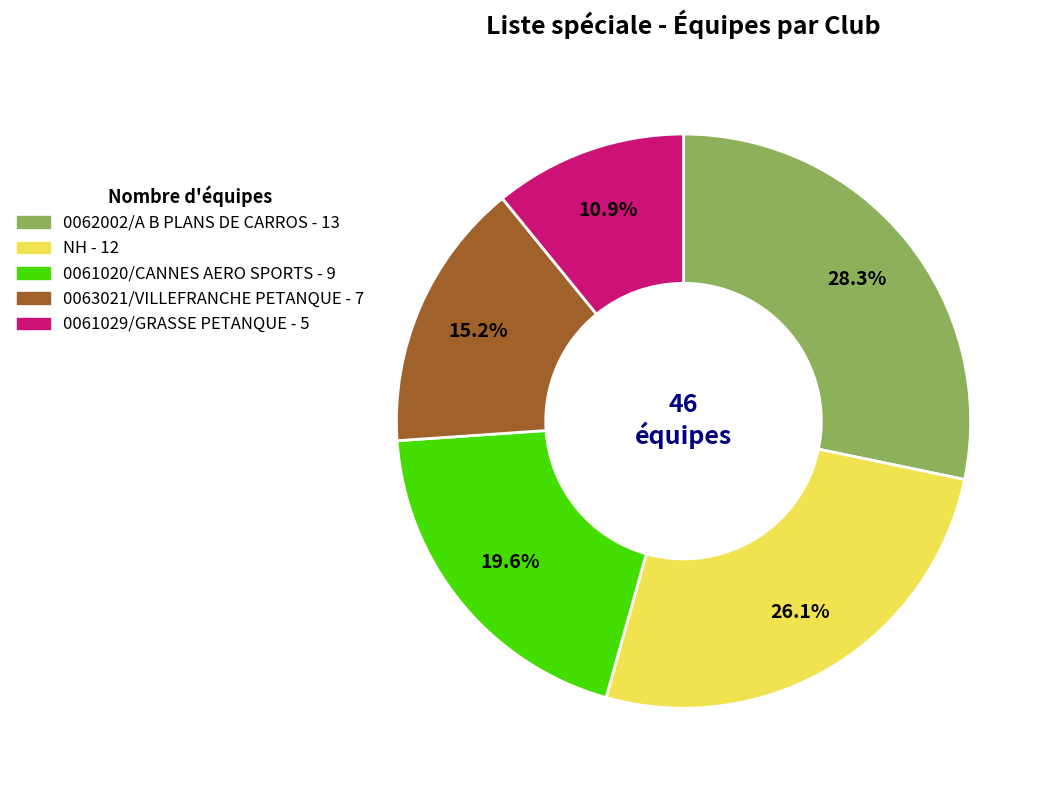

Does NH account for over 50% of the chart?

No